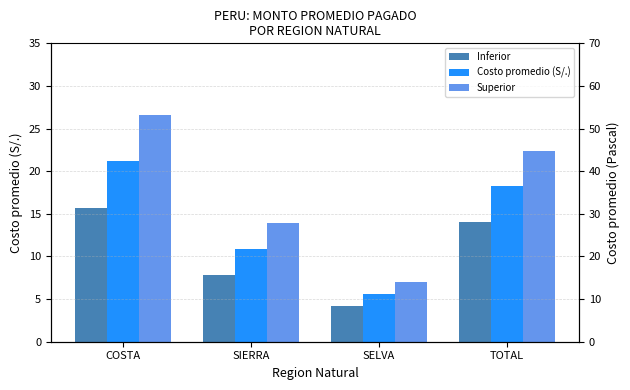

How many data points does each series have?

4